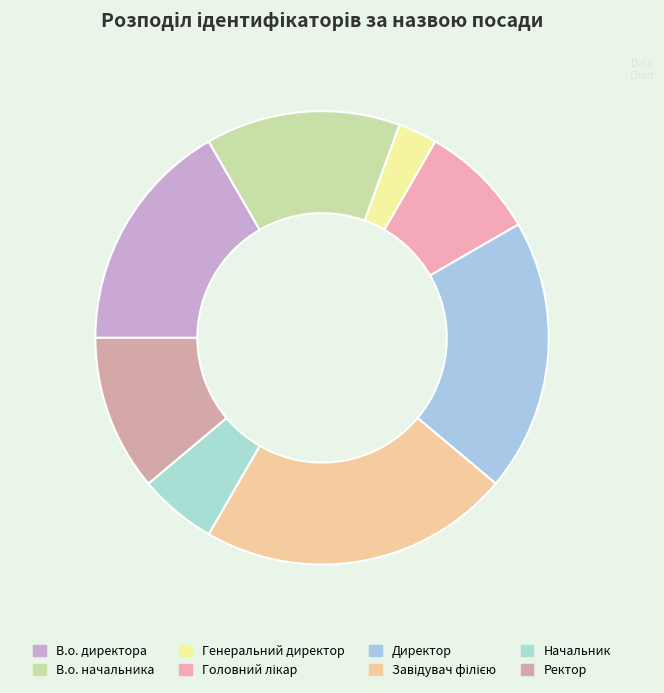

Count the number of slices in the pie.

8